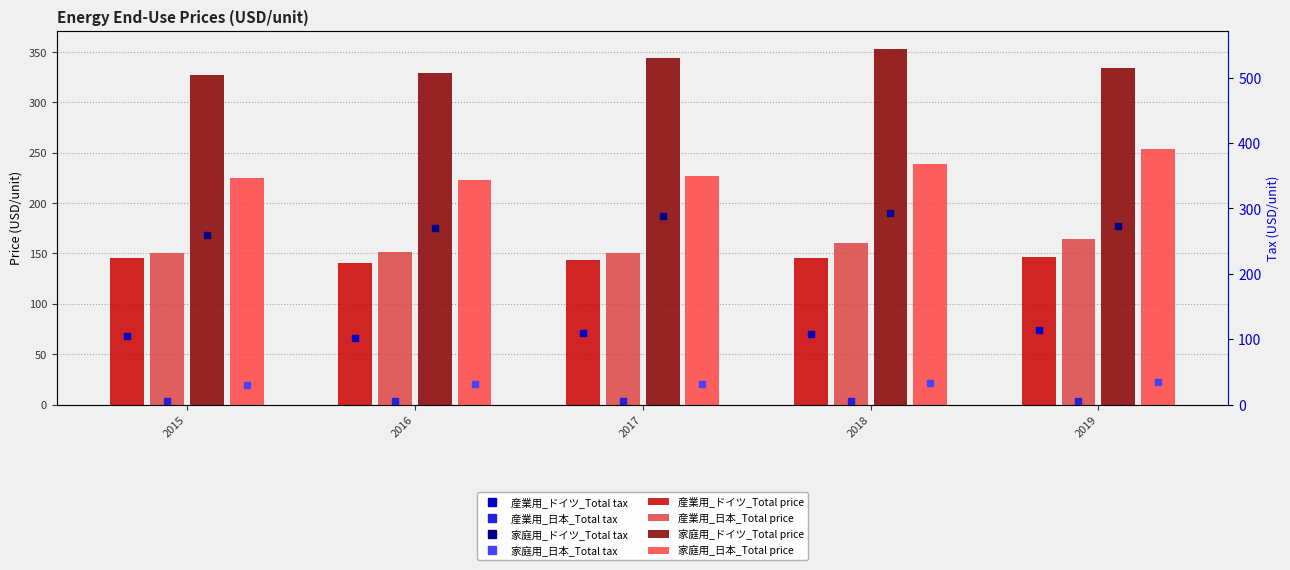

How many values in the 産業用_ドイツ_Total price series exceed 145?

3